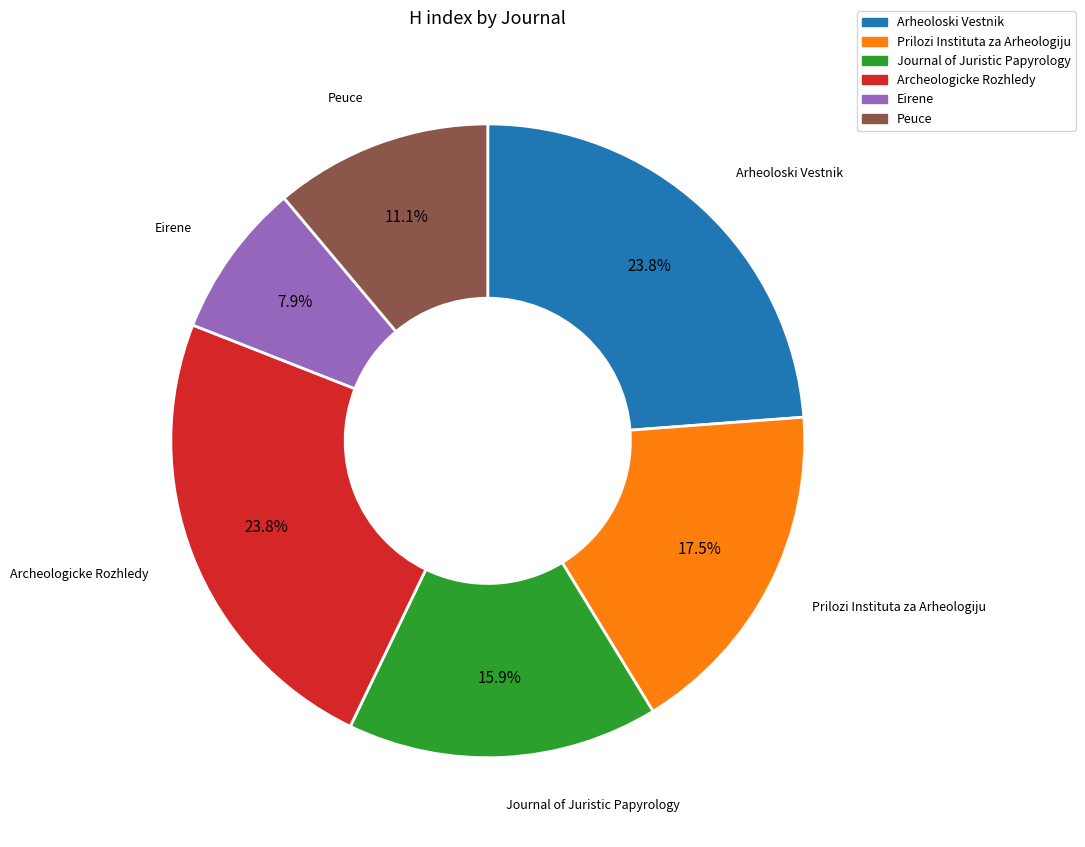

What is the ratio of the value at Peuce to the value at Journal of Juristic Papyrology?

0.7